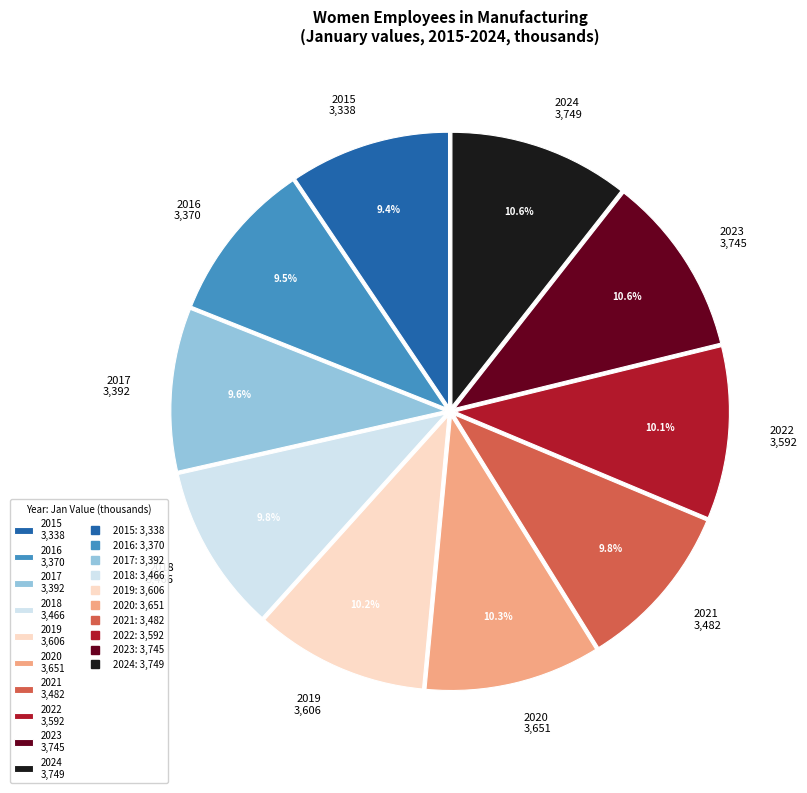

Is there any slice that represents more than half of the pie?

No